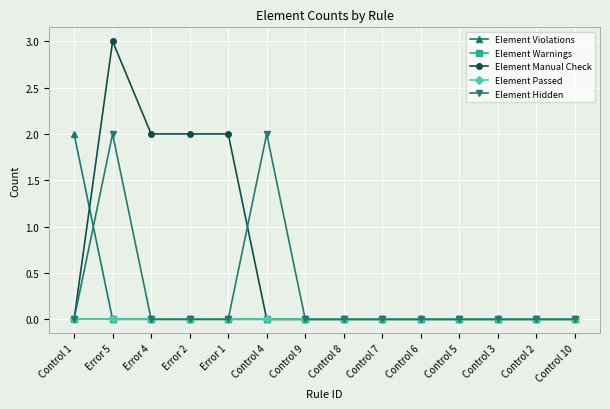

What is the label of the 4th point from the right?

Control 5